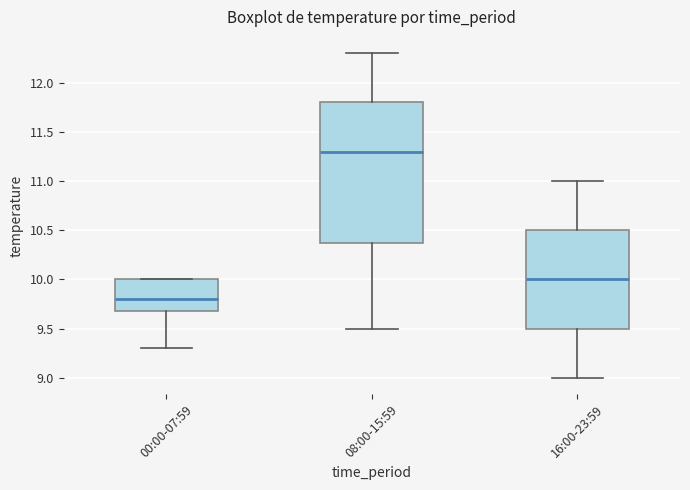

Which box's median line is the highest?

08:00-15:59